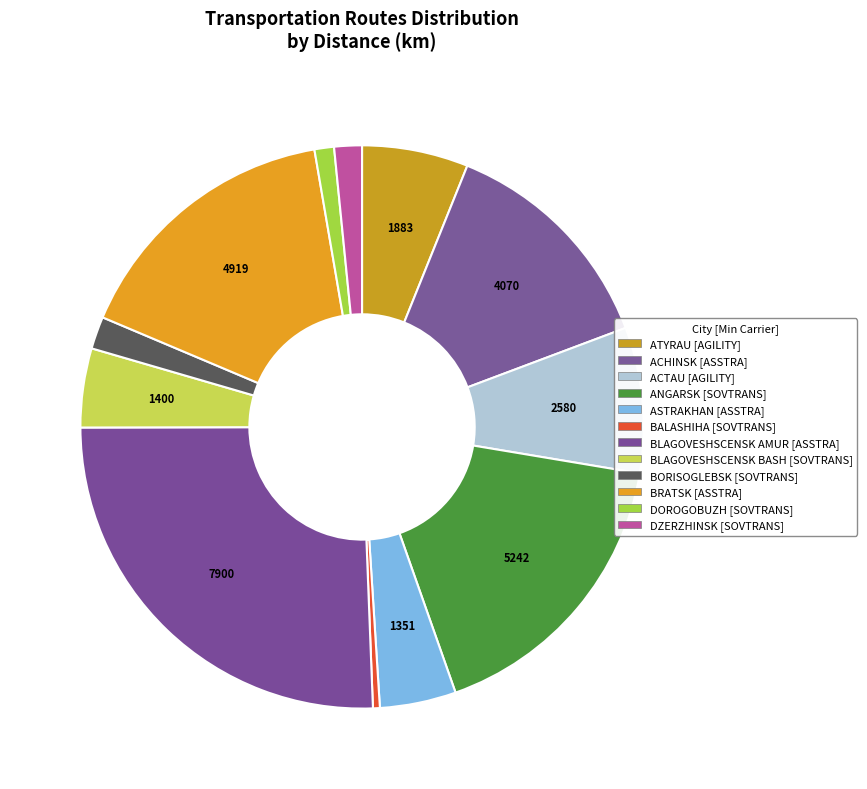

What is the change in value from ASTRAKHAN to BRATSK?

+3568